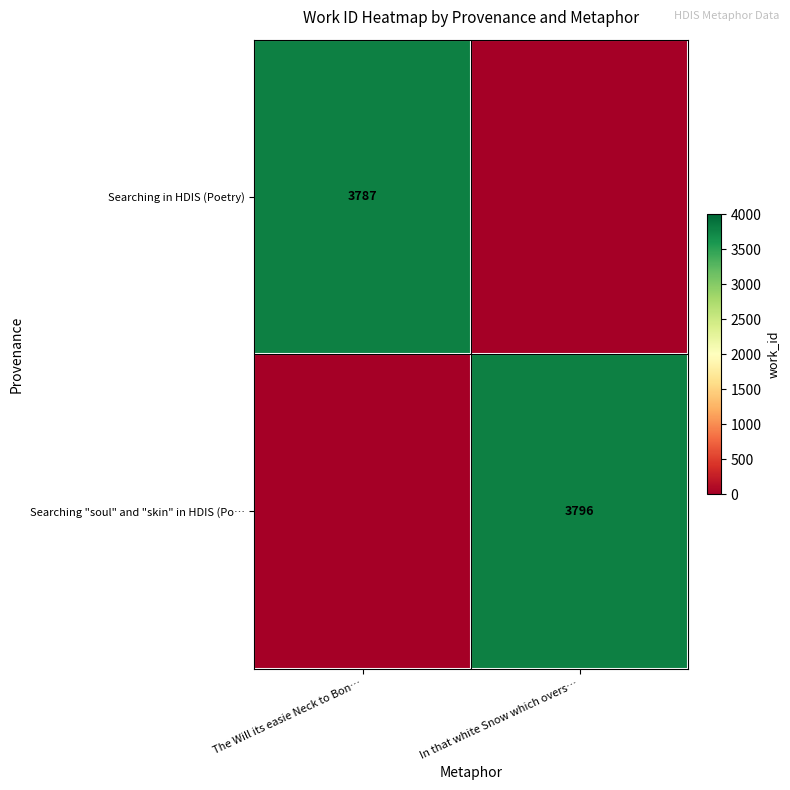

True or false: Searching in HDIS (Poetry) has a value of 3787 at The Will its easie Neck to Bon….

True